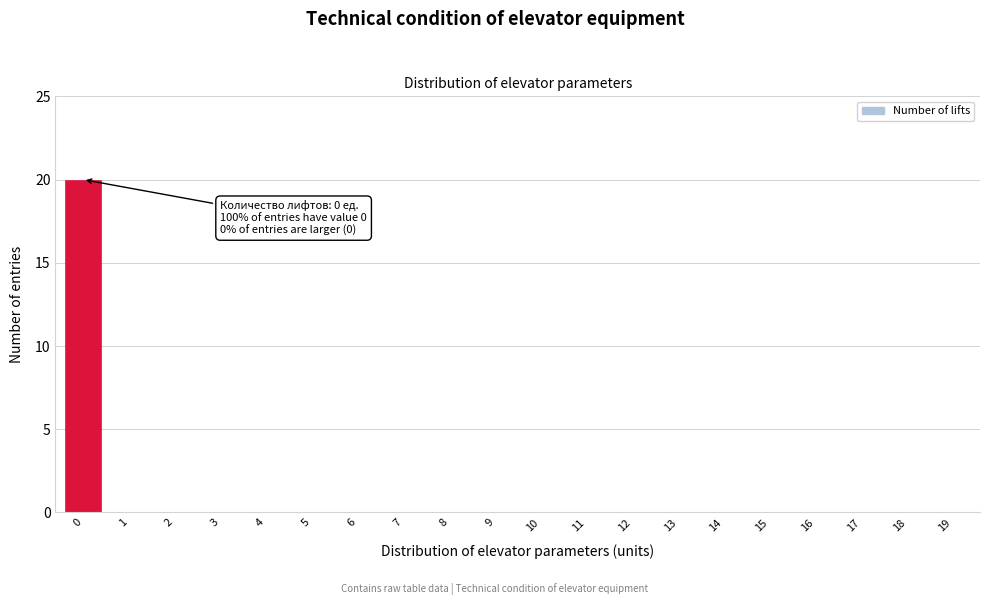

Reading left to right, transcribe all the data shown in this chart.

0=20	1=0	2=0	3=0	4=0	5=0	6=0	7=0	8=0	9=0	10=0	11=0	12=0	13=0	14=0	15=0	16=0	17=0	18=0	19=0